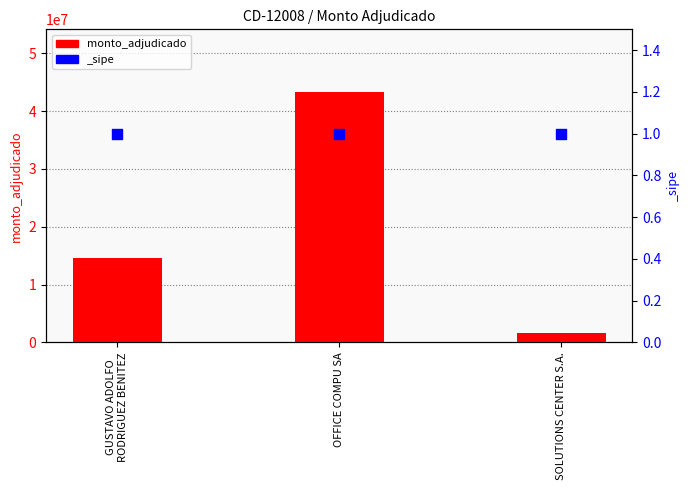

Which has a higher value, OFFICE COMPU SA or GUSTAVO ADOLFO
RODRIGUEZ BENITEZ?

OFFICE COMPU SA